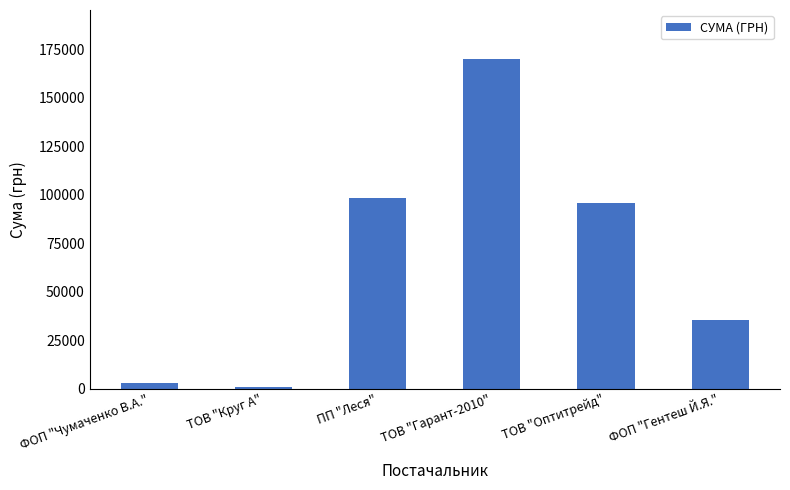

List the labels in order of value, smallest first.

ТОВ "Круг А", ФОП "Чумаченко В.А.", ФОП "Гентеш Й.Я.", ТОВ "Оптитрейд", ПП "Леся", ТОВ "Гарант-2010"